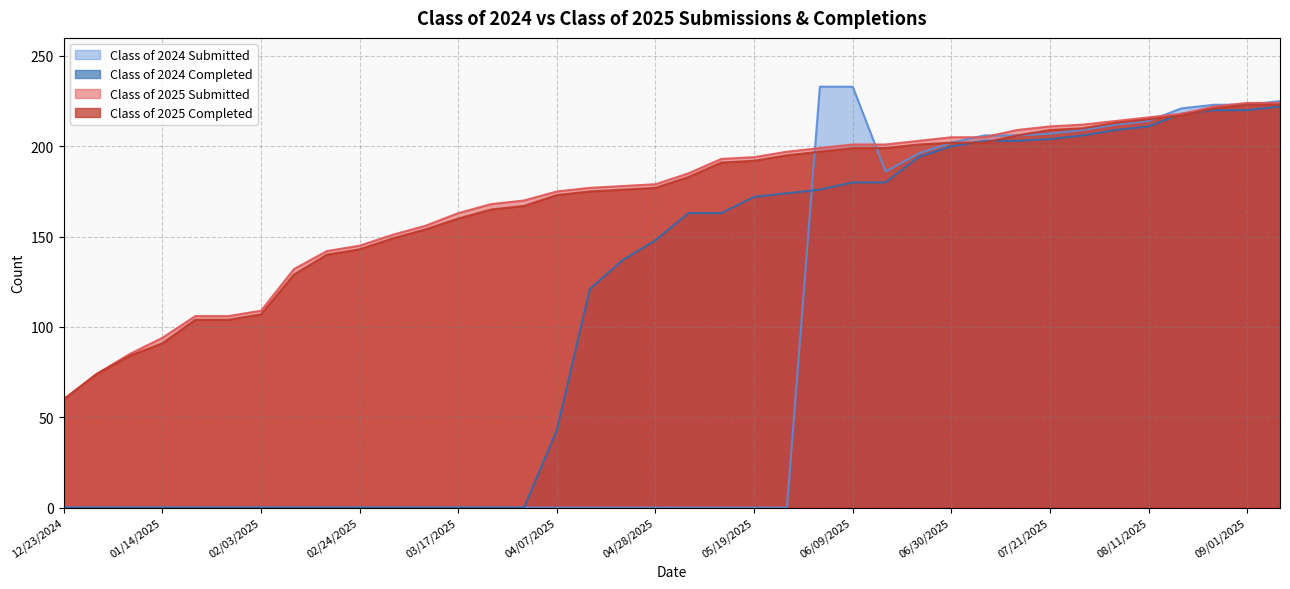

Is it true that Class of 2025 Completed equals 217 at 08/18/2025?

True